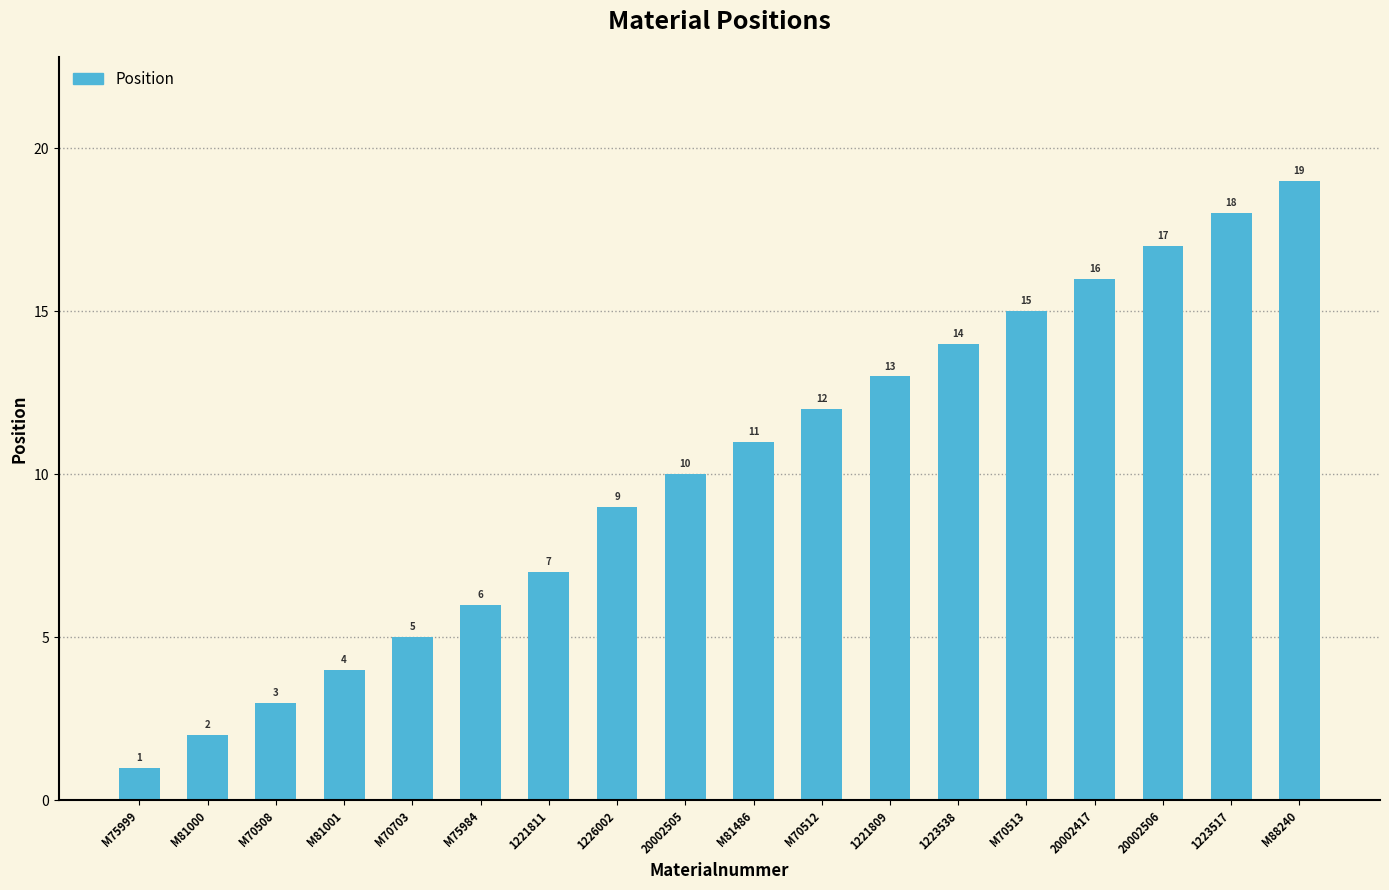

How many values are below 11?

9